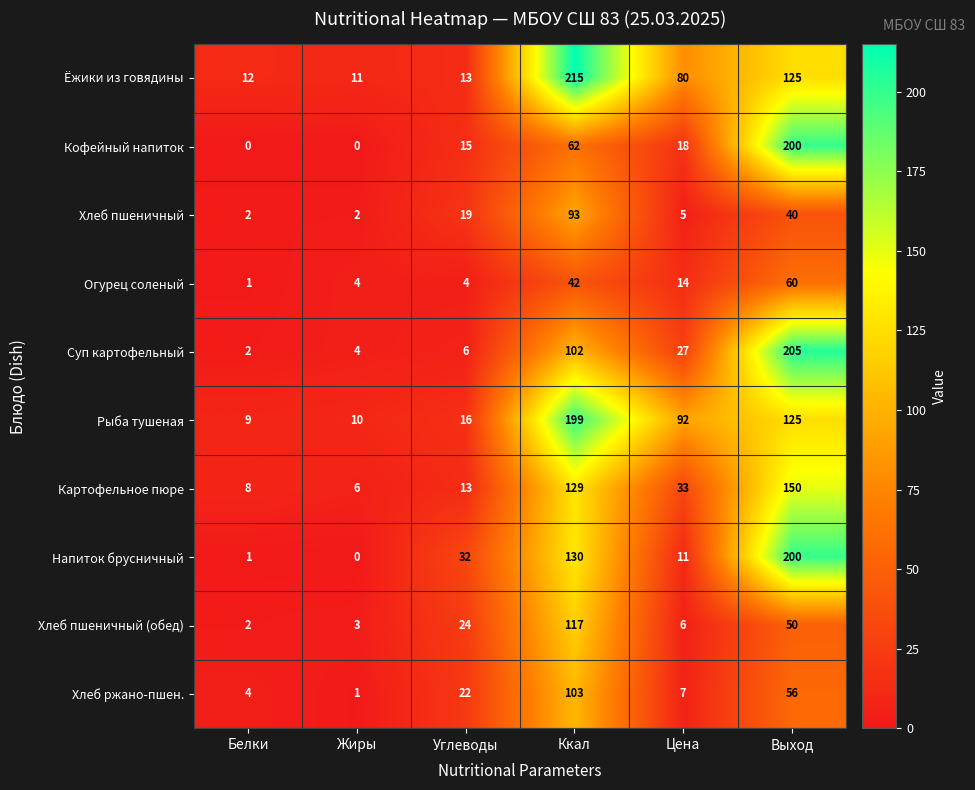

Is the value of Хлеб пшеничный at Белки greater than the value of Хлеб пшеничный (обед) at Жиры?

No